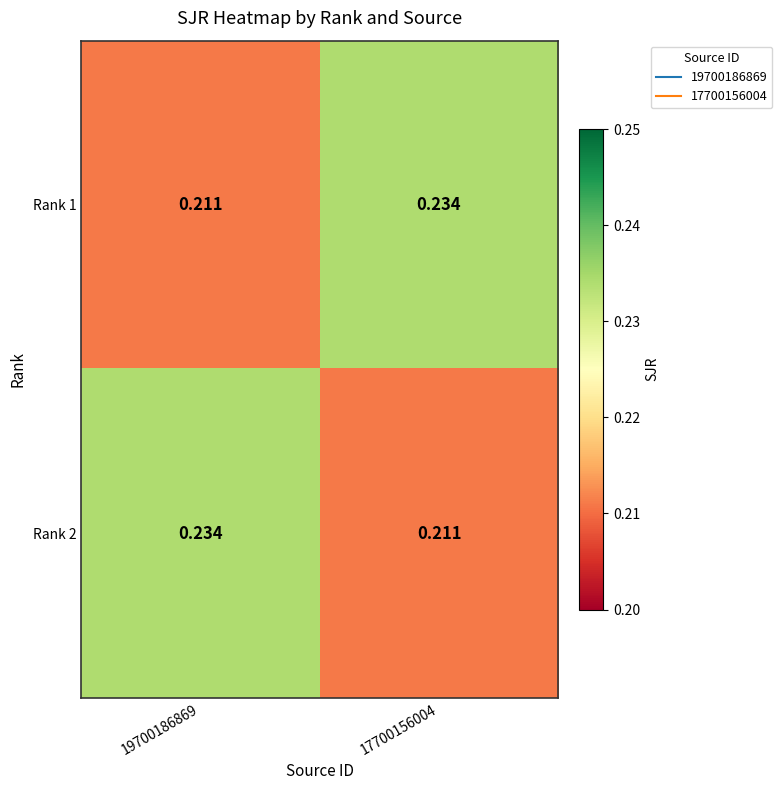

Between 17700156004 and 19700186869, which is larger?

17700156004